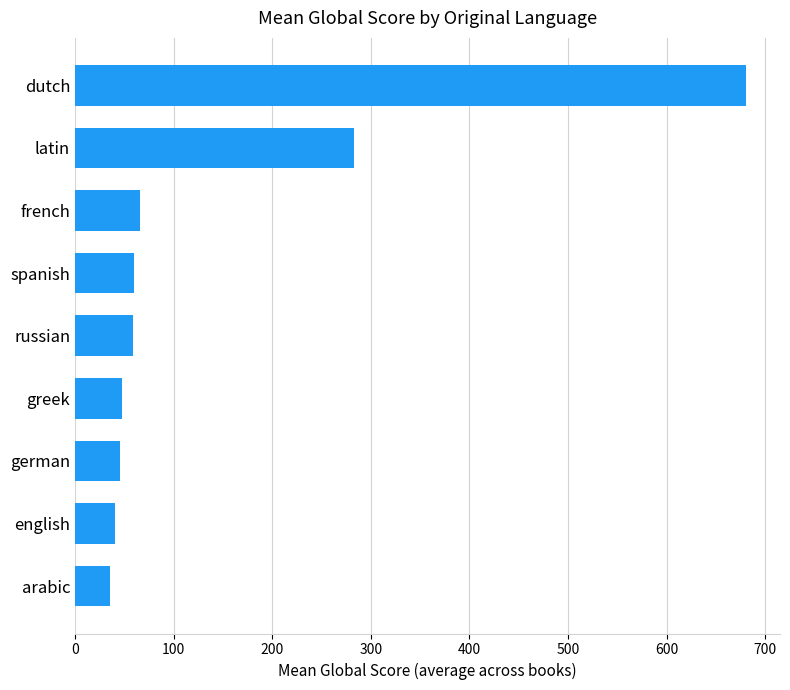

The value at russian is 58.5. True or false?

True